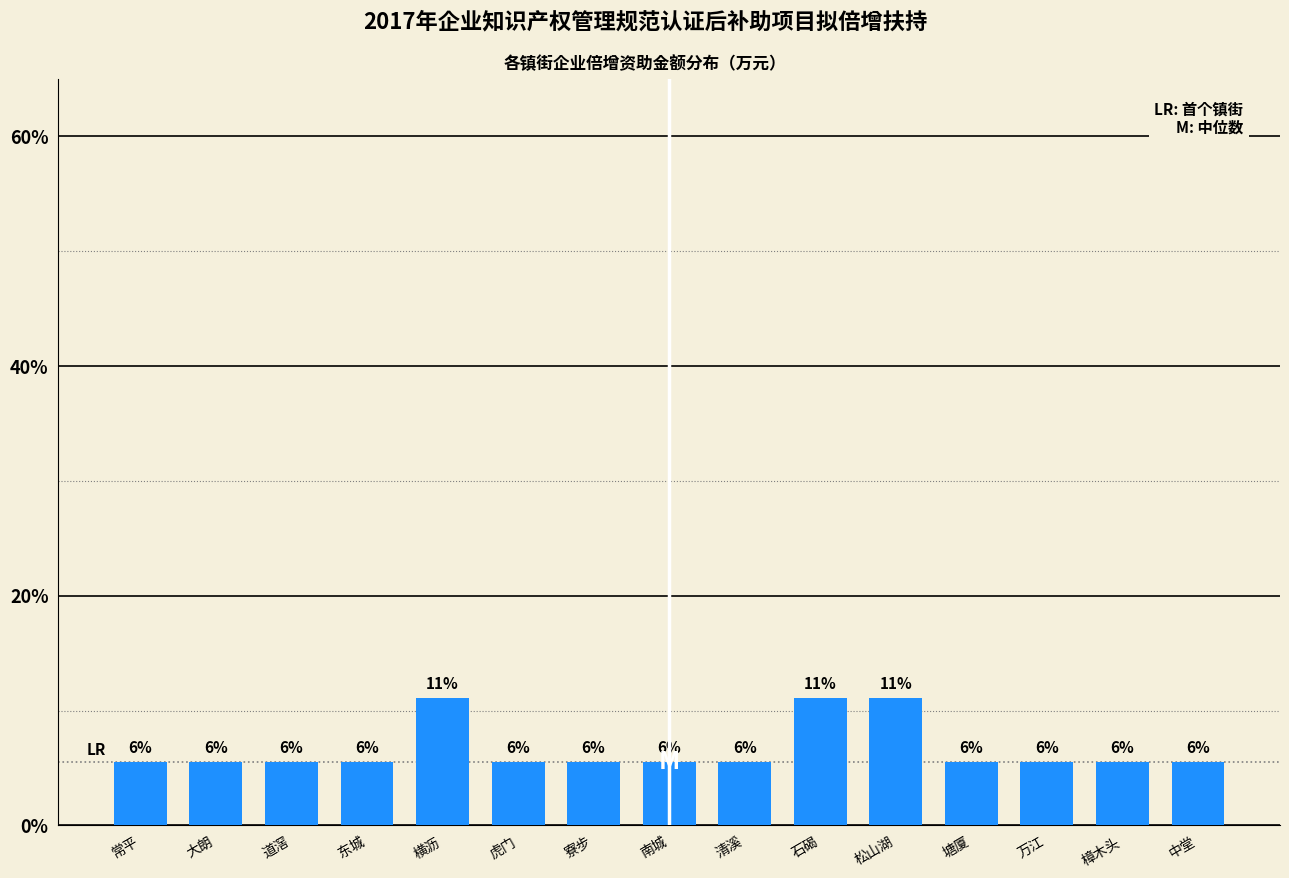

How many bars are there in total?

15